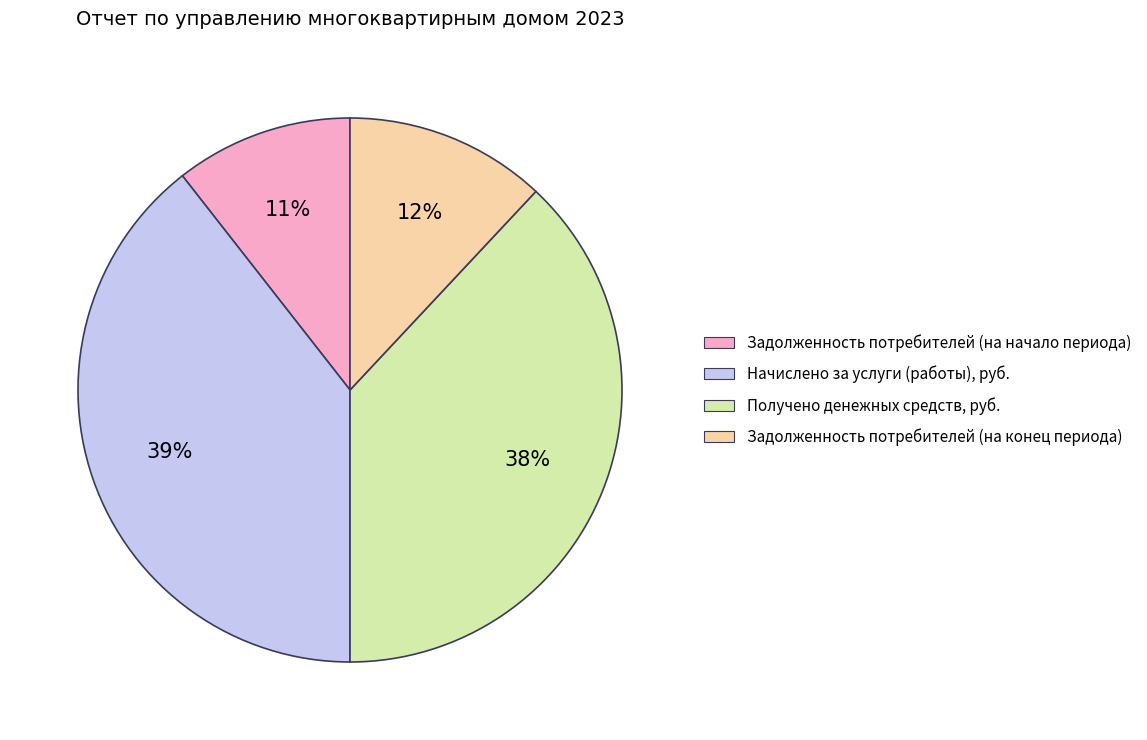

Is the sum of Начислено за услуги (работы), руб. and Получено денежных средств, руб. greater than half?

Yes